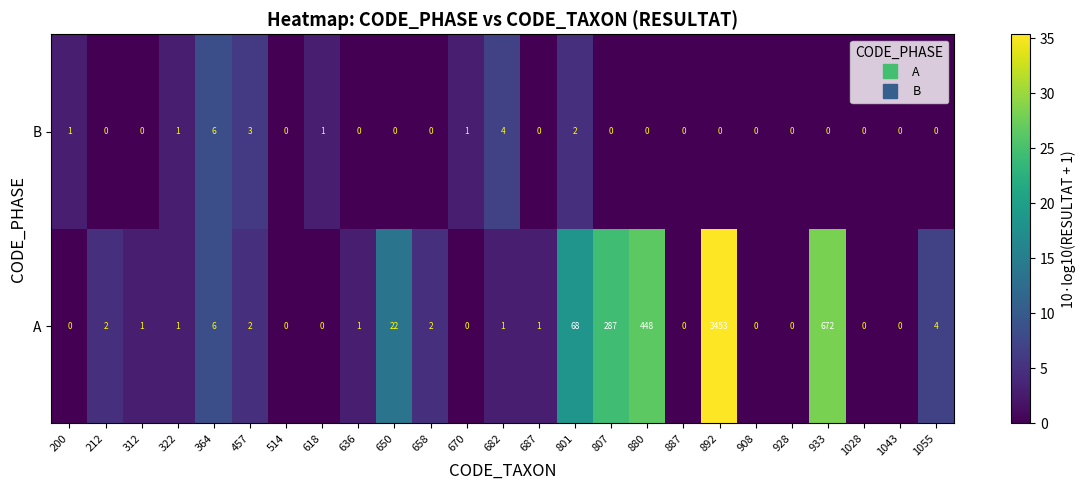

At which label is A closest to 1726?

933